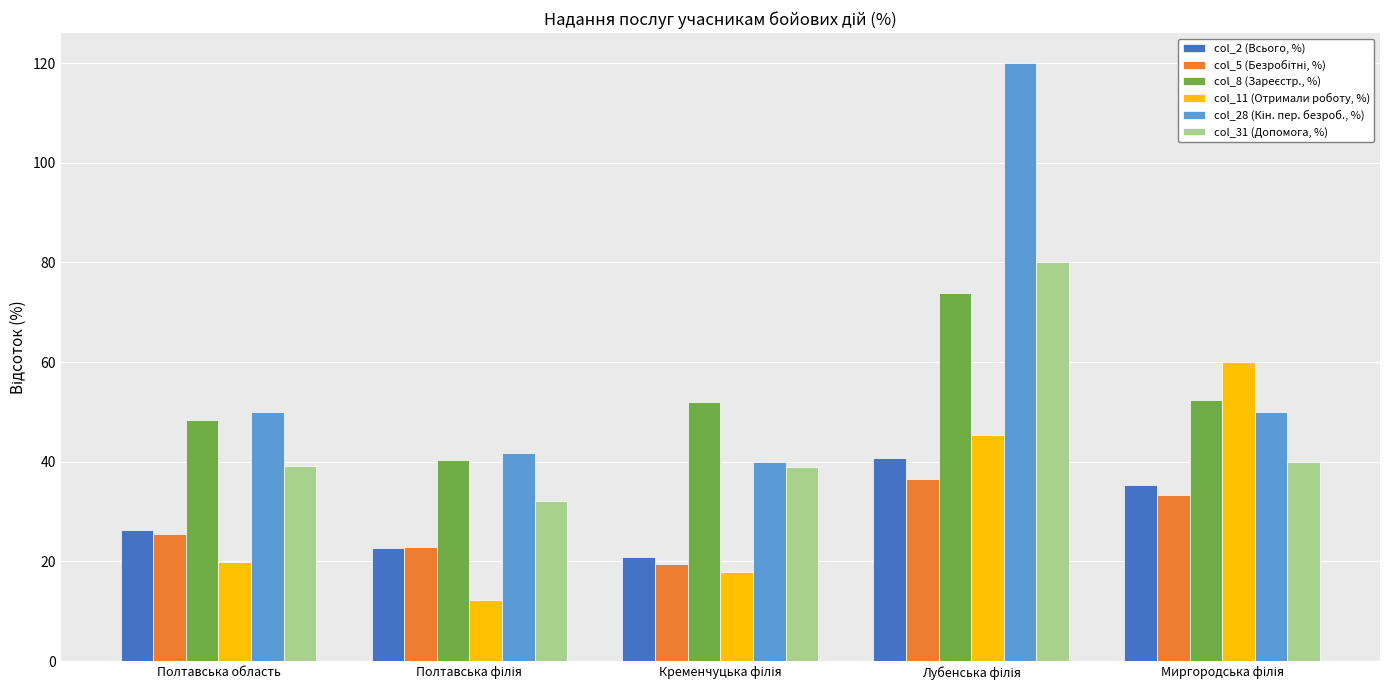

What is the sum of all col_2 (Всього, %) values?

146.3